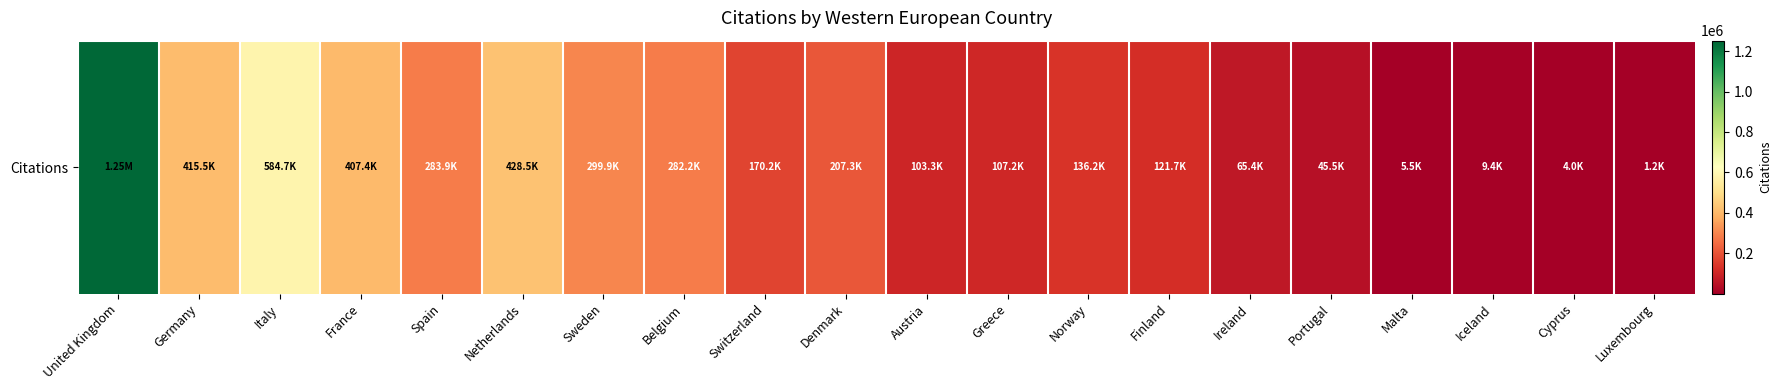

The value at Italy is 235048. True or false?

False